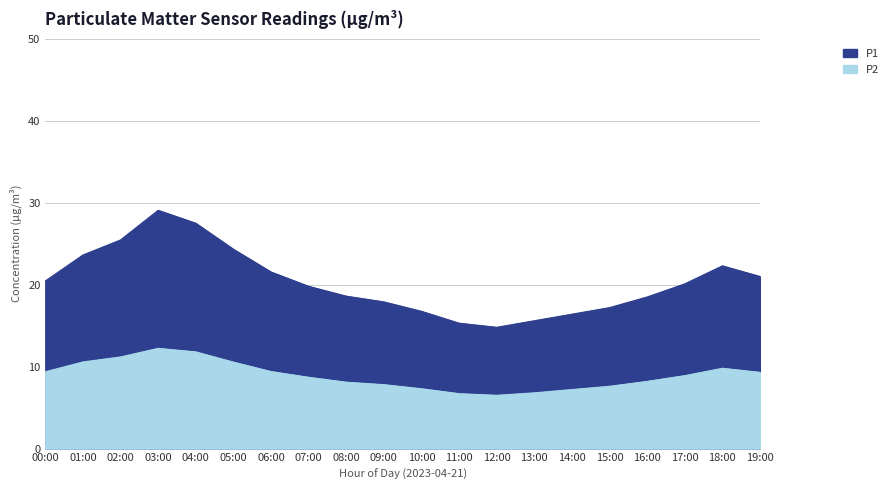

Which series has the largest range (max minus min)?

P1